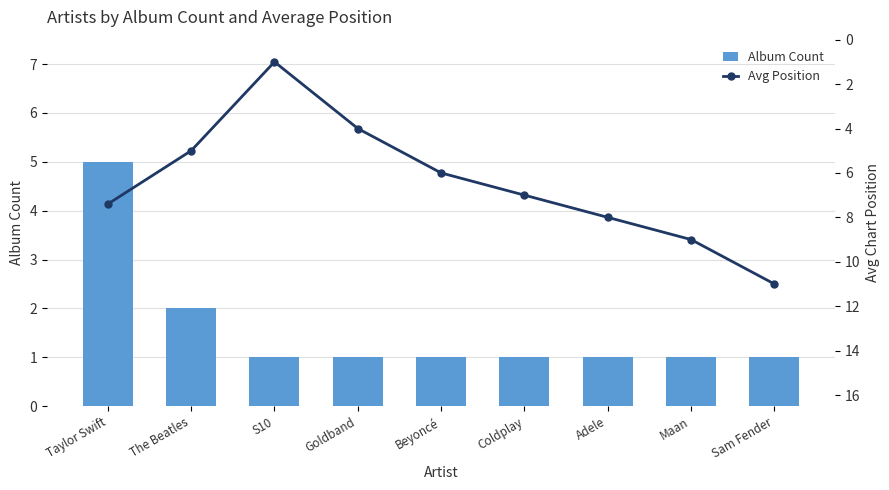

Is the value of Avg Position at S10 greater than the value of Album Count at The Beatles?

No